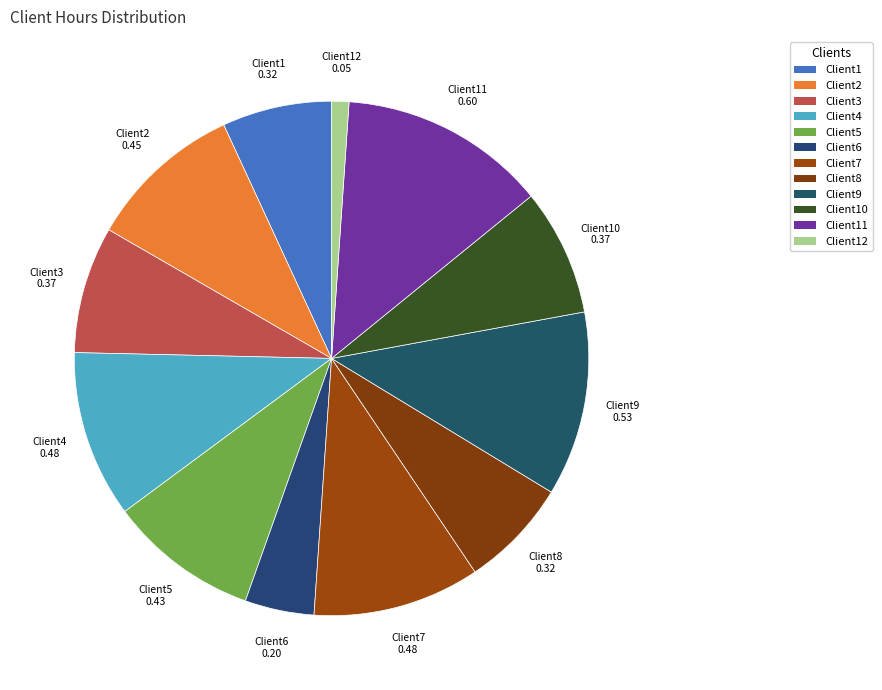

Does Client9 represent more than half of the total?

No